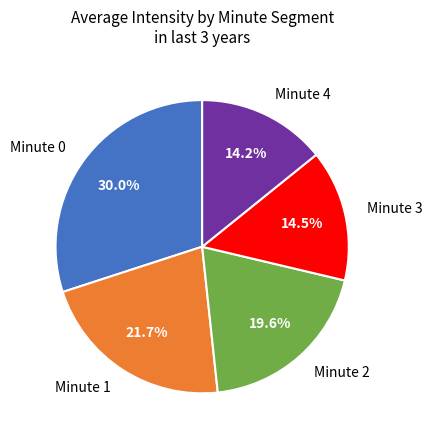

How much of the chart is everything except Minute 2?

80.4%